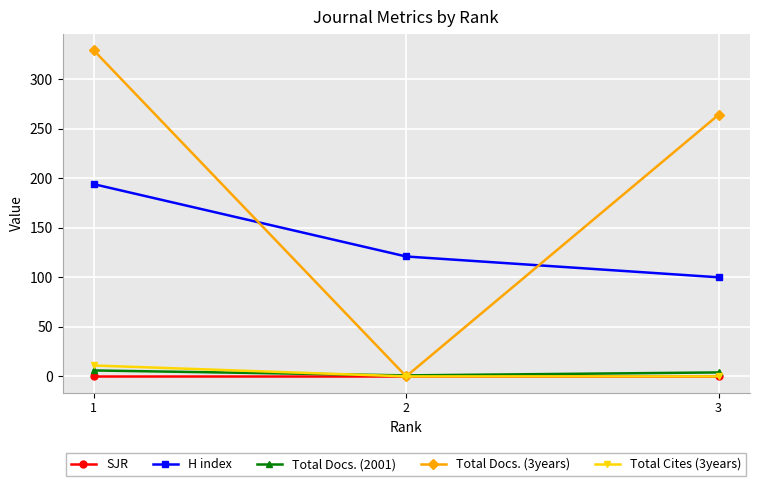

What is the average value of the H index series?

138